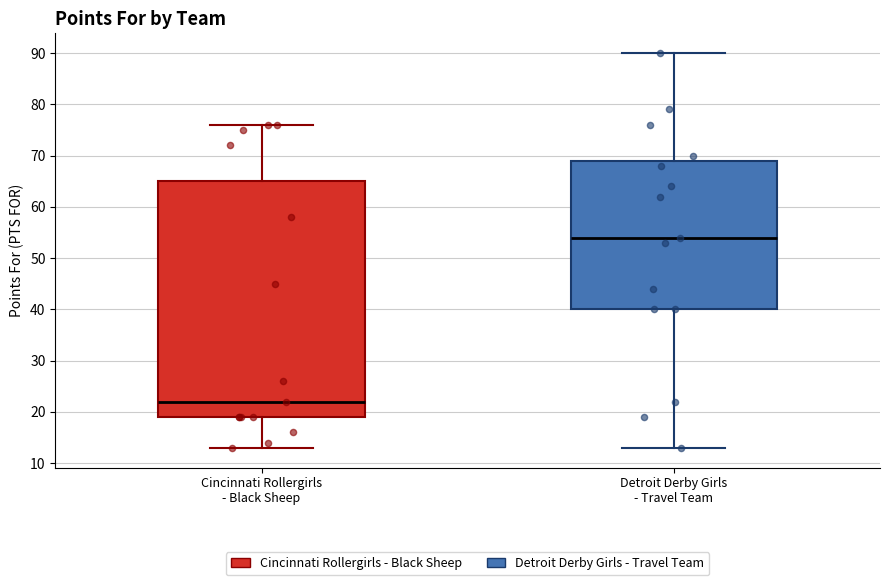

Reading left to right, transcribe this box plot: for each box, give where its median line is, the range the box spans, and where its two whiskers end, as read against the y-axis. The values are not printed on the chart, so give them approximately, as read against the axis.

Cincinnati Rollergirls - Black Sheep: median 22, box 19 to 65, whiskers 13 to 76
Detroit Derby Girls - Travel Team: median 54, box 40 to 69, whiskers 13 to 90